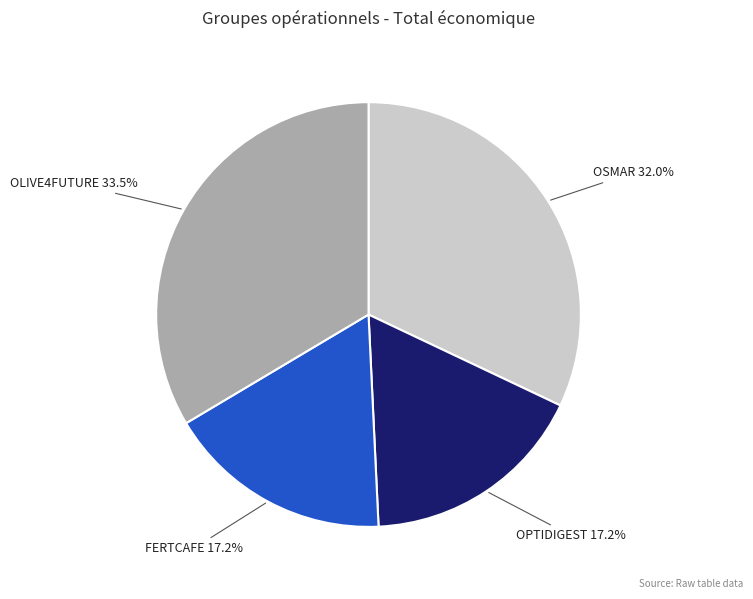

What percentage is the FERTCAFE slice, to the nearest percent?

17%